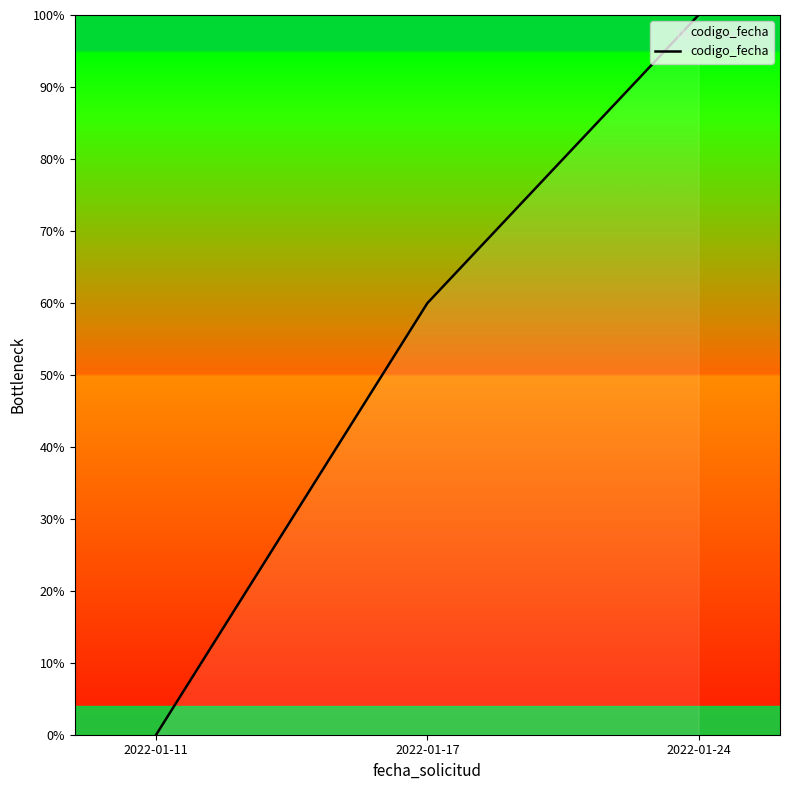

How many values are above zero?

2